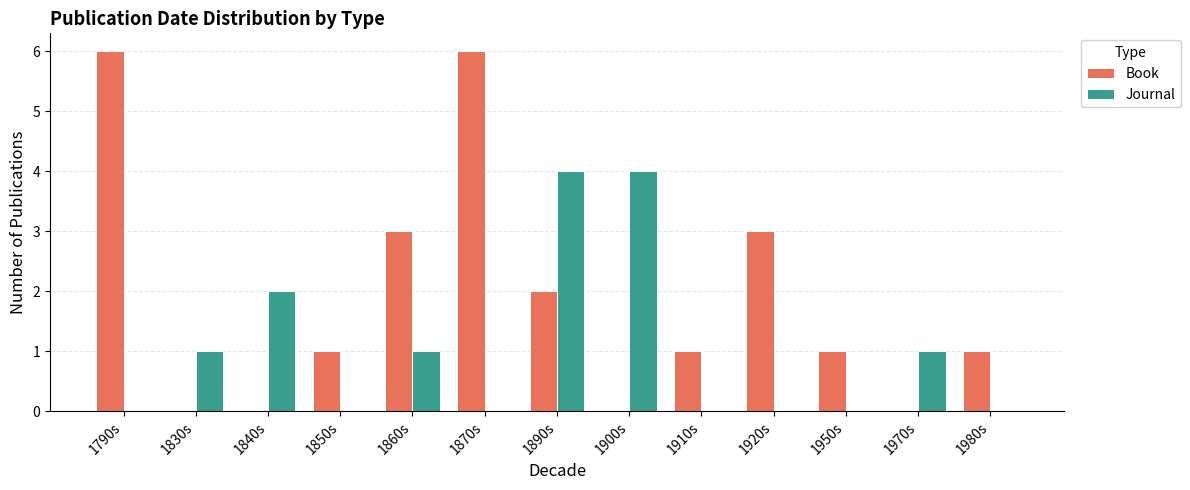

The value of Book at 1980s is 1. True or false?

True